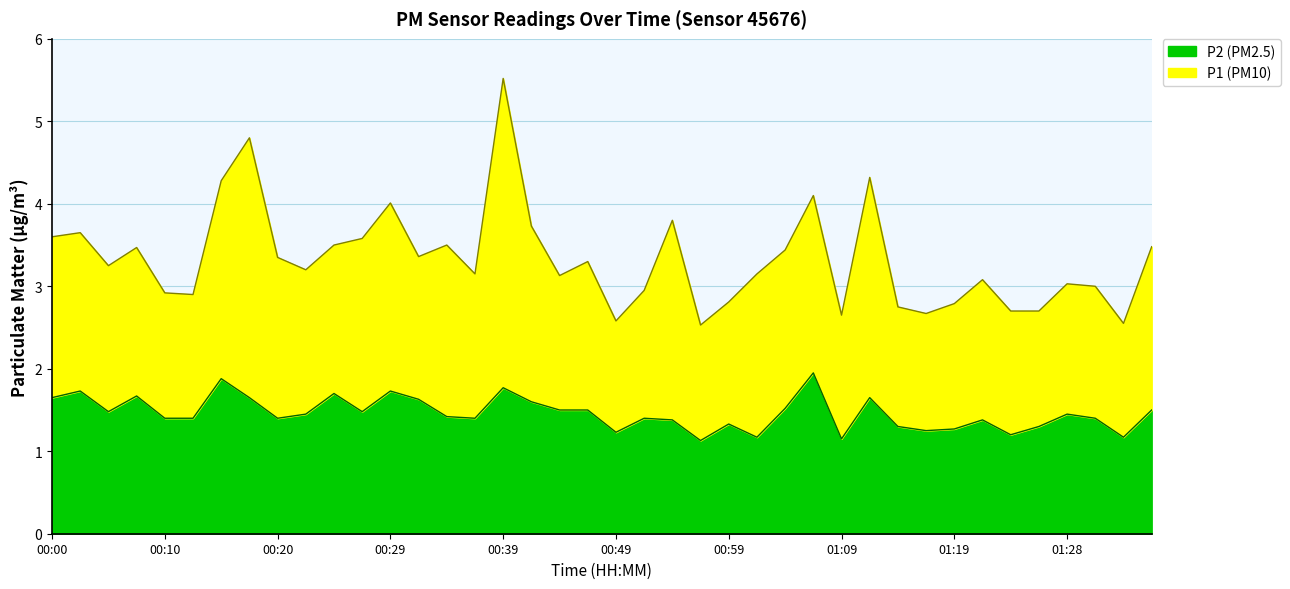

Rank the categories by value from highest to lowest.

01:06, 00:15, 00:39, 00:03, 00:29, 00:25, 00:08, 00:00, 00:17, 01:11, 00:32, 00:42, 01:04, 00:44, 00:47, 01:36, 00:05, 00:27, 00:22, 01:28, 00:34, 00:10, 00:12, 00:20, 00:37, 00:52, 01:31, 00:54, 01:21, 00:59, 01:14, 01:26, 01:19, 01:16, 00:49, 01:23, 01:01, 01:33, 01:09, 00:56